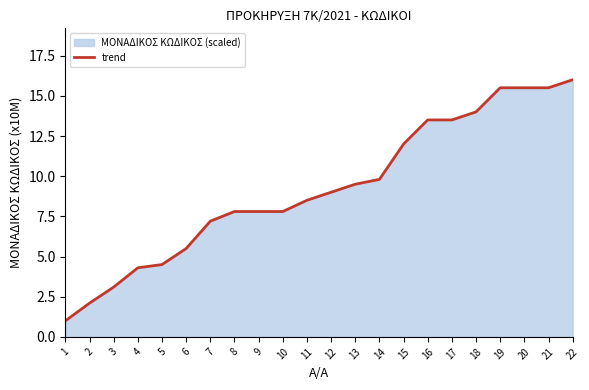

Rank the categories by value from lowest to highest.

1, 2, 3, 4, 5, 6, 7, 8, 9, 10, 11, 12, 13, 14, 15, 16, 17, 18, 19, 20, 21, 22